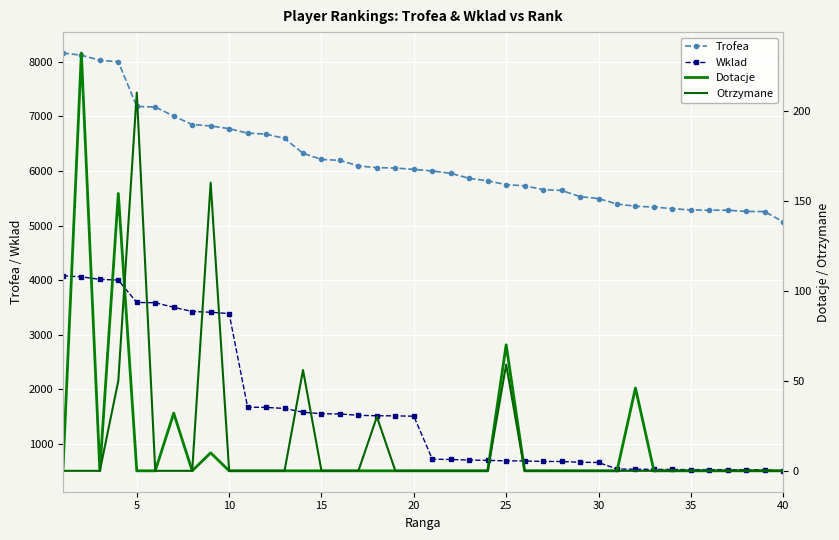

True or false: Wklad and Trofea intersect in this chart.

False